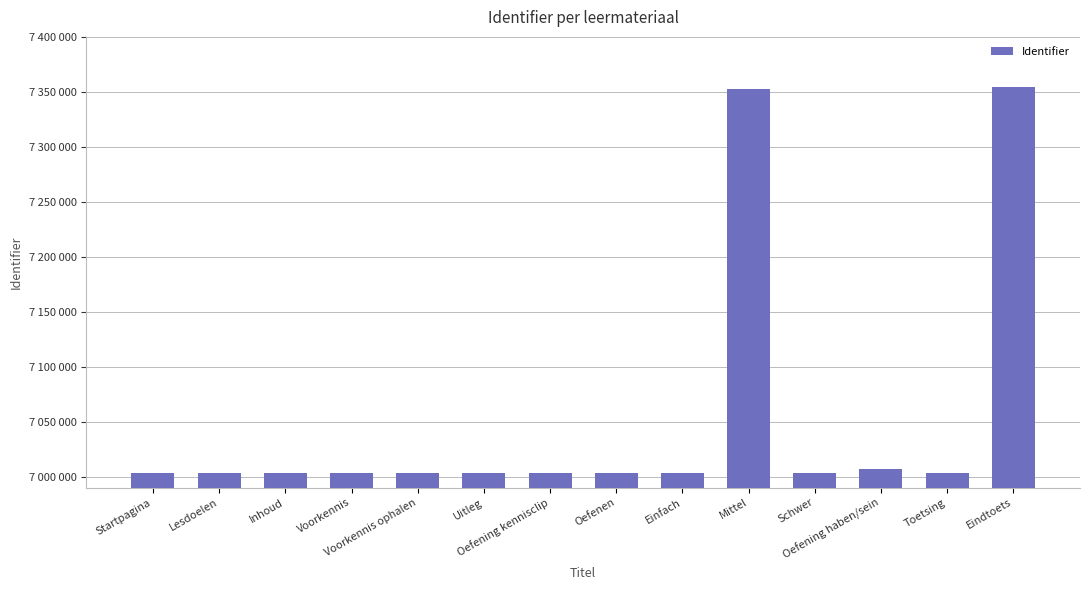

Which has a higher value, Oefenen or Mittel?

Mittel